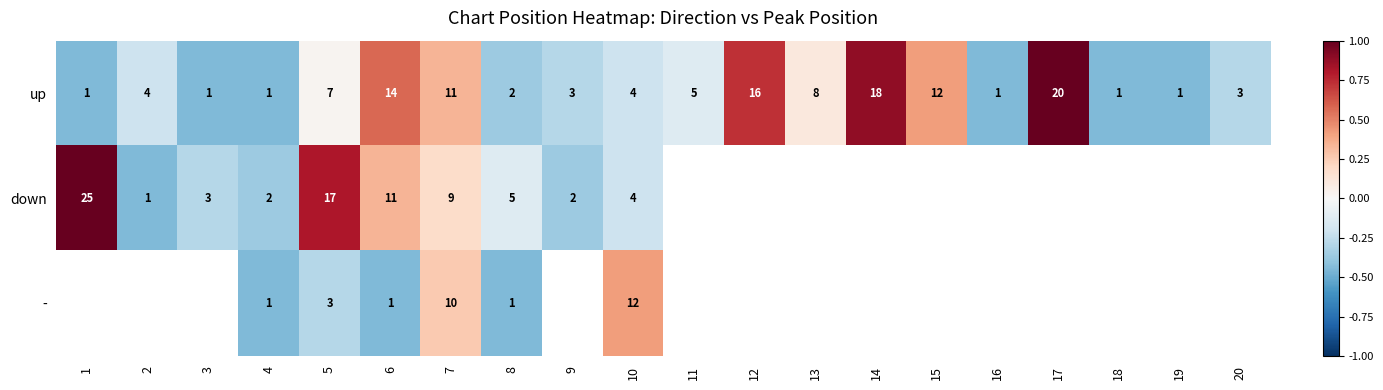

At which category is the sum across all series the highest?

7